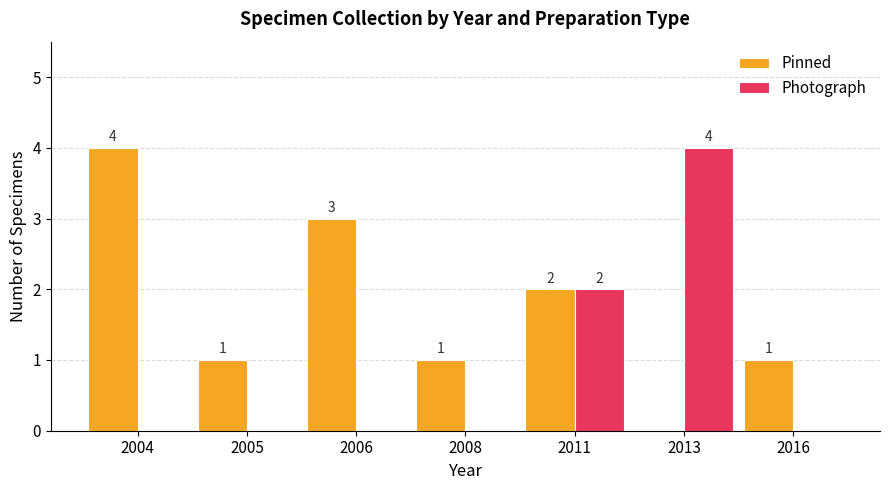

What is the sum of all Photograph values?

6